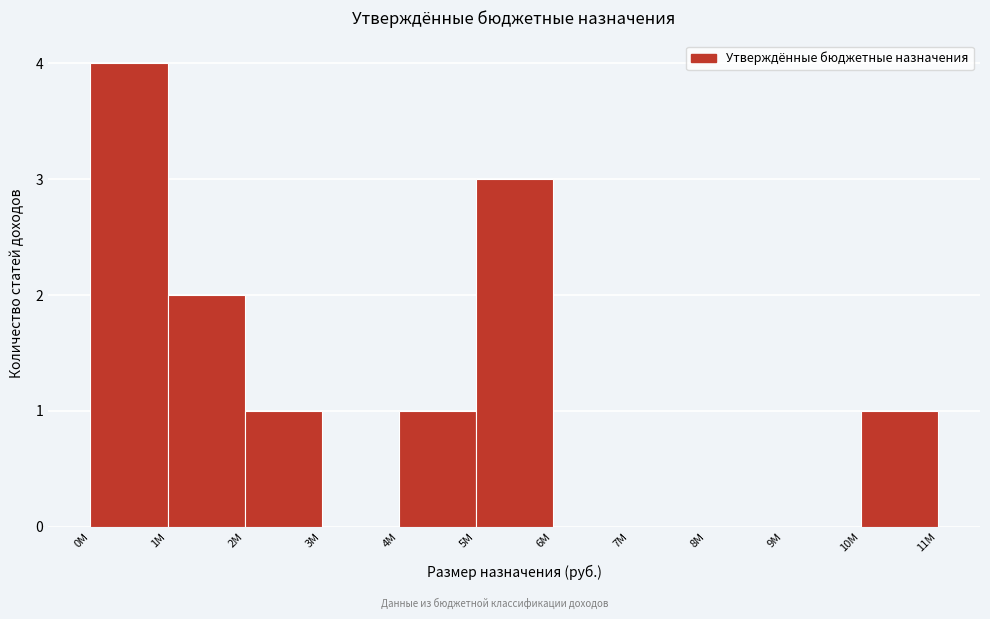

Reading left to right, list all the values displayed in this chart.

0M=4	1M=2	2M=1	3M=0	4M=1	5M=3	6M=0	7M=0	8M=0	9M=0	10M=1